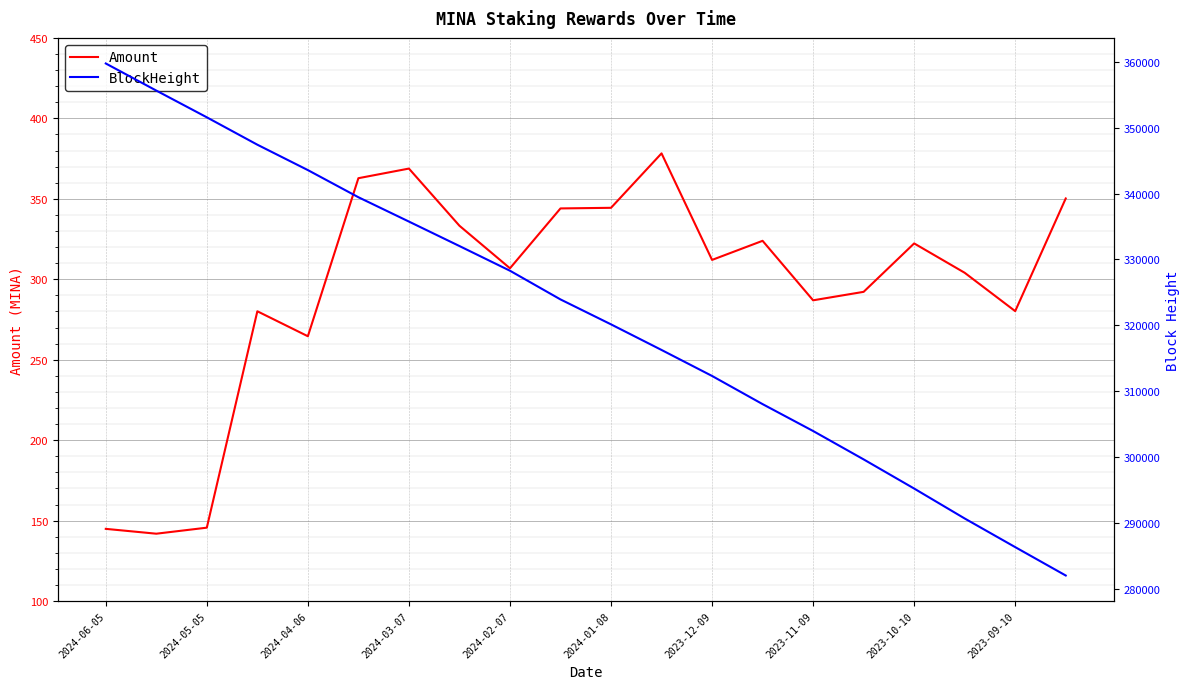

The Amount series shows 467.5 at 2024-01-08. True or false?

False